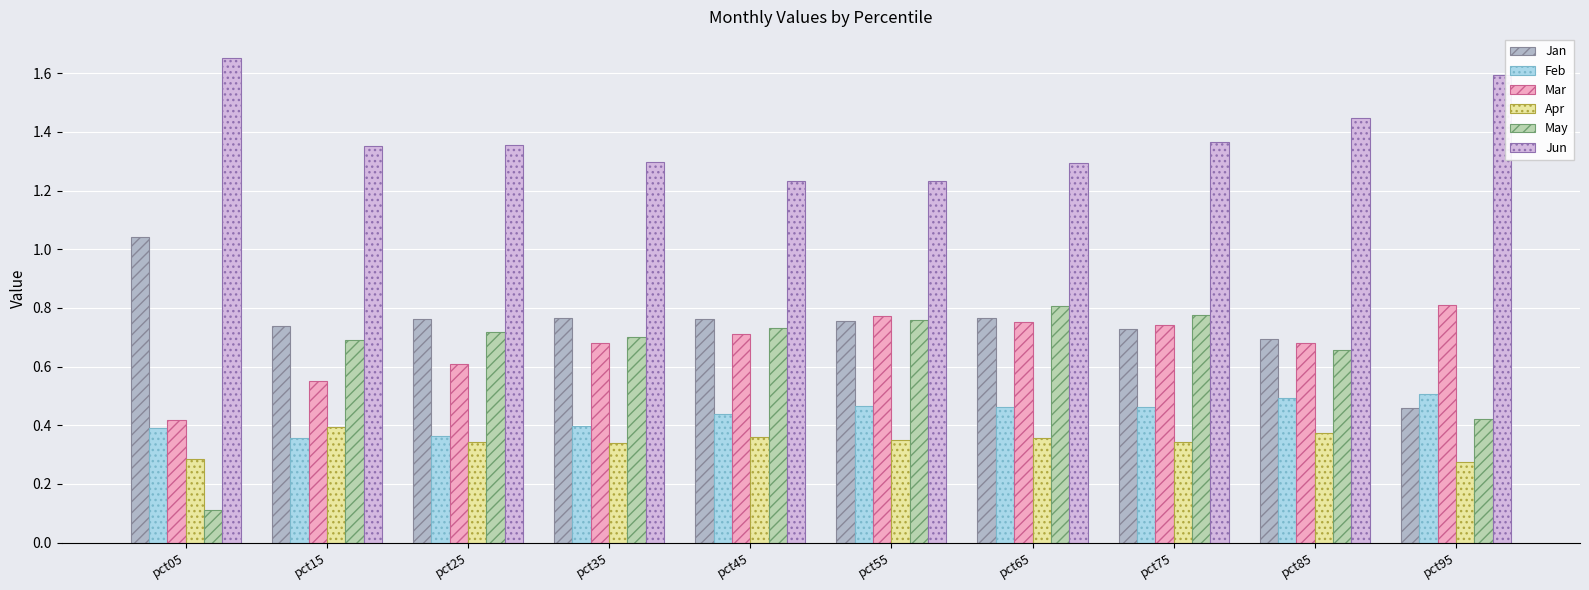

How many categories are shown in the chart?

10